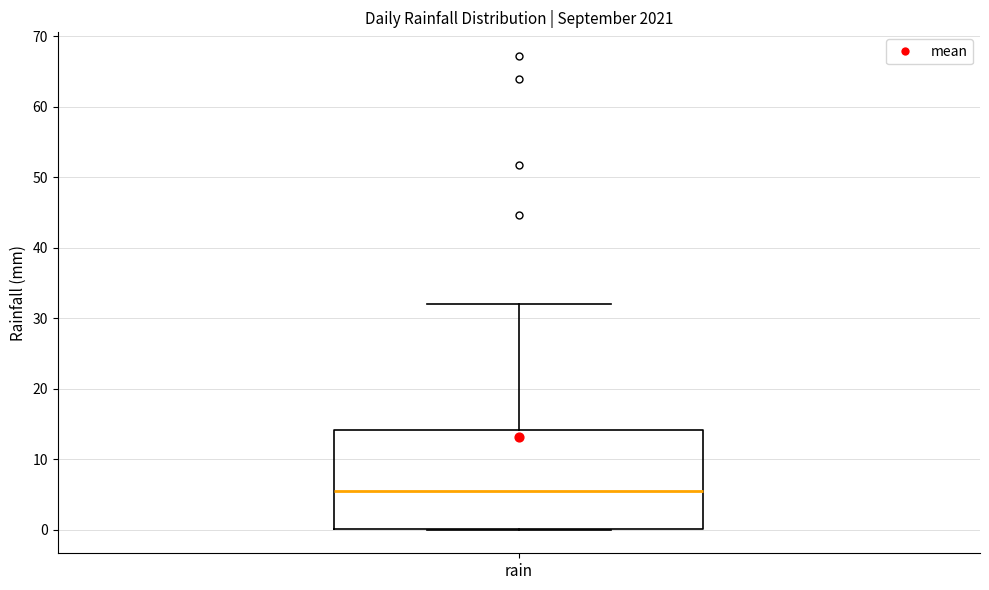

Transcribe this box plot: give where the median line is, the range the box spans, and where the two whiskers end, as read against the y-axis. The values are not printed on the chart, so give them approximately, as read against the axis.

median 6, box 0 to 14, whiskers 0 to 32